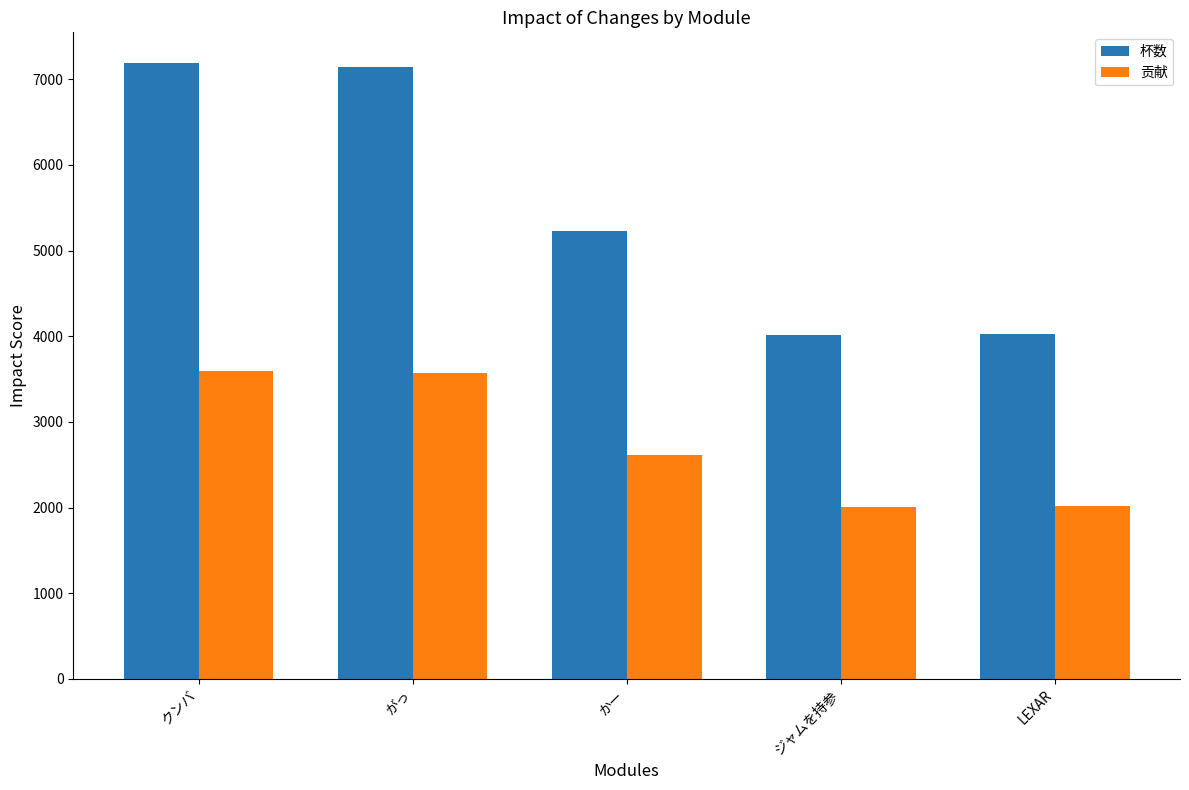

Where is 杯数 nearest to the value 5604?

かー